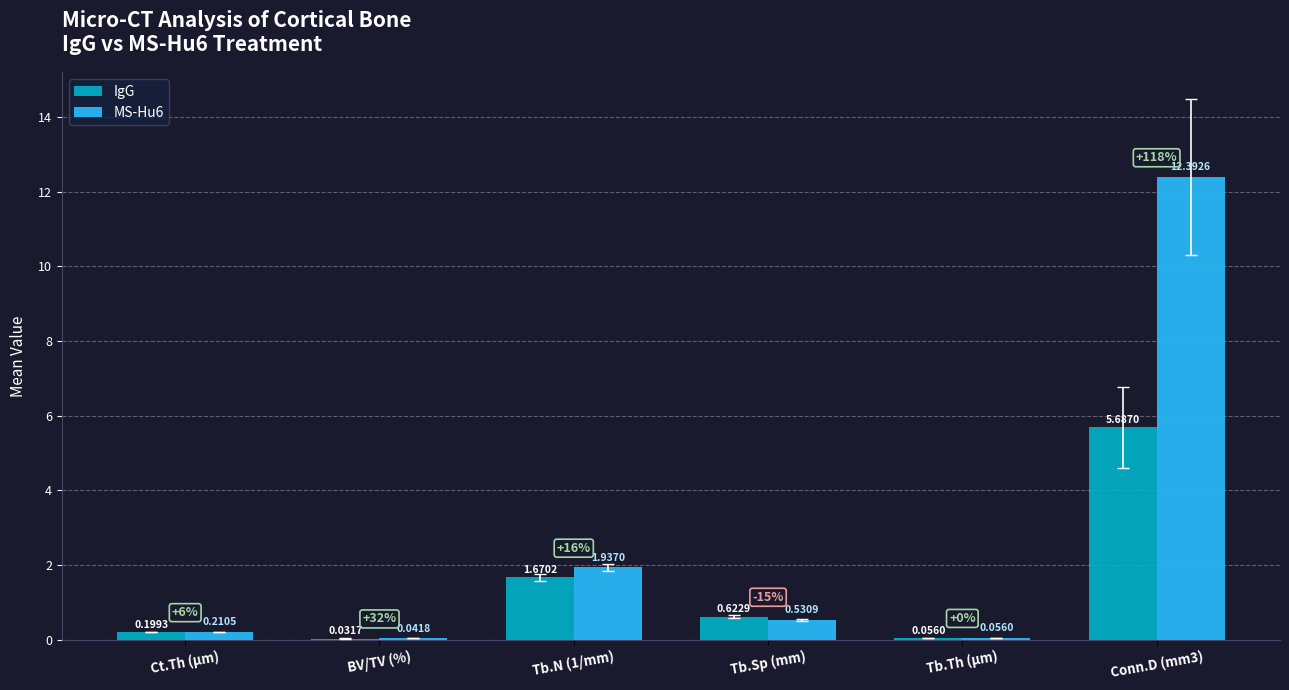

What is the spread (max minus min) of values at Tb.N (1/mm)?

0.3